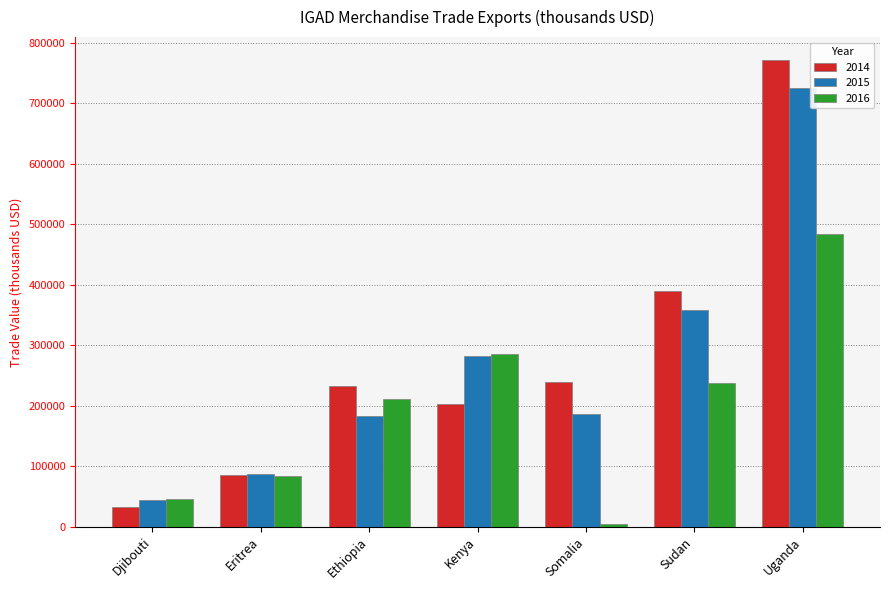

Reading right to left, extract all data points from this chart.

2014: 770990.1	389588.3	238931.5	202257.4	231663.3	84594.8	31905.0
2015: 725150.8	358541.7	186926.5	282532.9	182455.9	86099.8	43726.9
2016: 483784.1	237271.2	4377.8	286195.6	211602.2	83759.4	45304.4